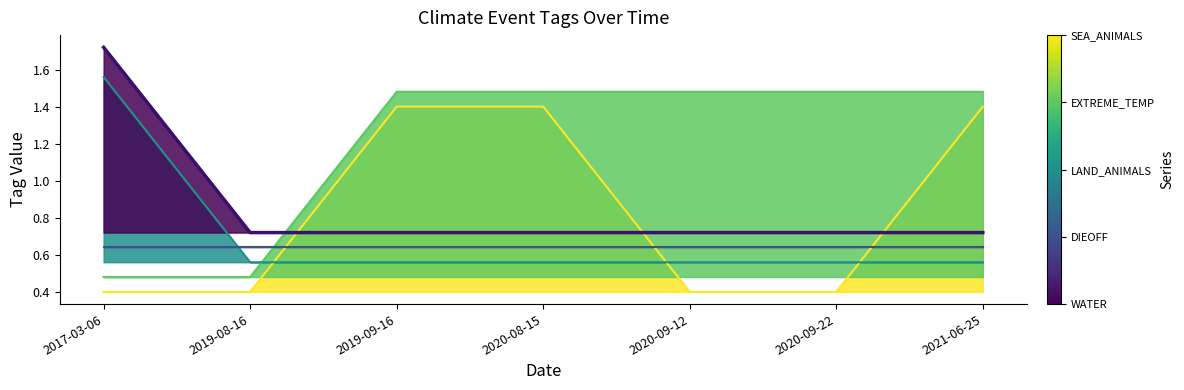

Is it true that LAND_ANIMALS equals 1.6 at 2017-03-06?

True